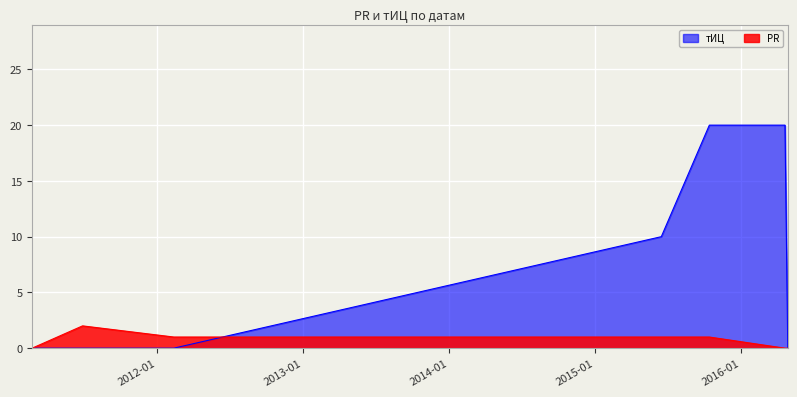

Between 2011-02-24 and 2012-02-13, which is larger?

2012-02-13